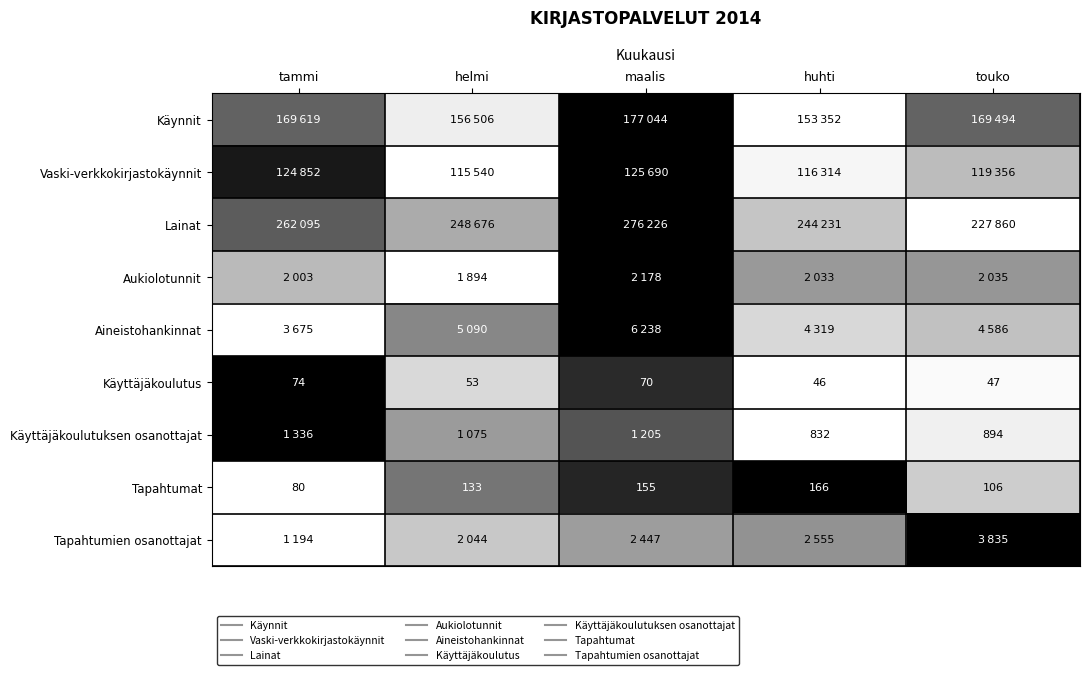

Where is Tapahtumien osanottajat nearest to the value 0?

tammi